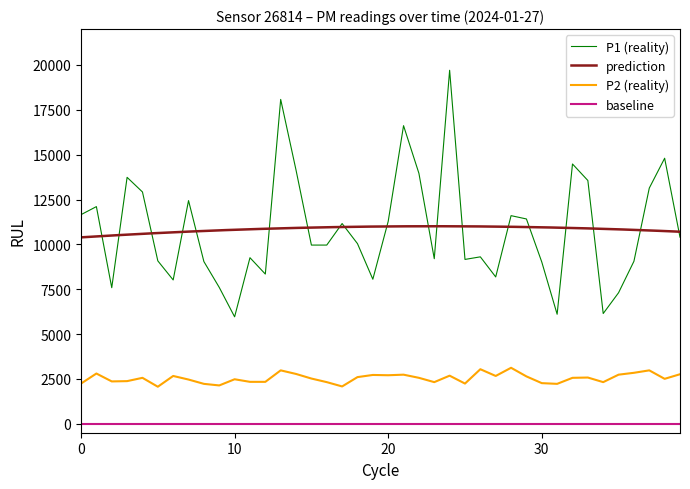

Reading right to left, extract all data points from this chart.

P1: 10400.0	14800.0	13136.0	9056.0	7304.0	6144.0	13560.0	14480.0	6104.0	9016.0	11416.0	11600.0	8184.0	9304.0	9160.0	19704.0	9200.0	13960.0	16616.0	11280.0	8056.0	10040.0	11160.0	9960.0	9960.0	14136.0	18080.0	8344.0	9256.0	5960.0	7600.0	9040.0	12440.0	8016.0	9080.0	12920.0	13736.0	7584.0	12104.0	11656.0
P2: 2760.0	2504.0	2976.0	2840.0	2736.0	2320.0	2576.0	2560.0	2224.0	2264.0	2640.0	3120.0	2664.0	3040.0	2240.0	2680.0	2320.0	2560.0	2736.0	2704.0	2720.0	2600.0	2080.0	2320.0	2520.0	2776.0	2976.0	2336.0	2336.0	2480.0	2136.0	2224.0	2464.0	2664.0	2064.0	2560.0	2376.0	2360.0	2800.0	2240.0